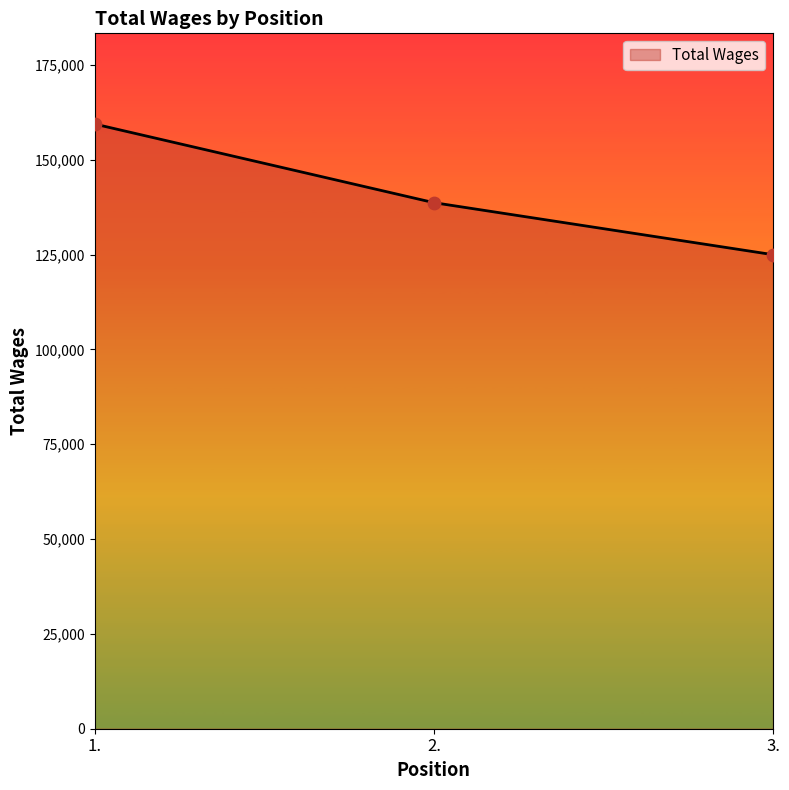

Between 2. and 1., which is larger?

1.